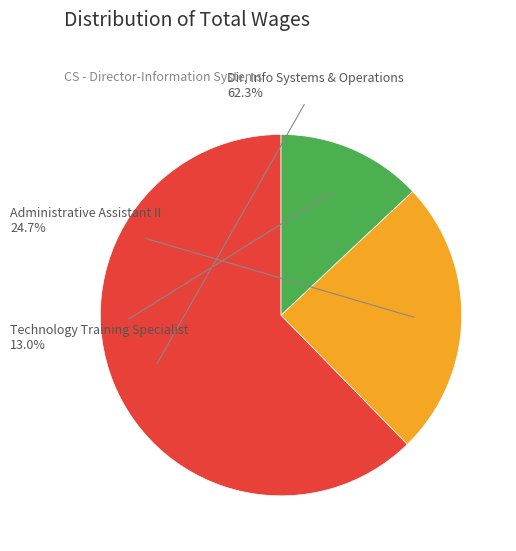

Which has a higher value, Technology Training Specialist or Administrative Assistant II?

Administrative Assistant II